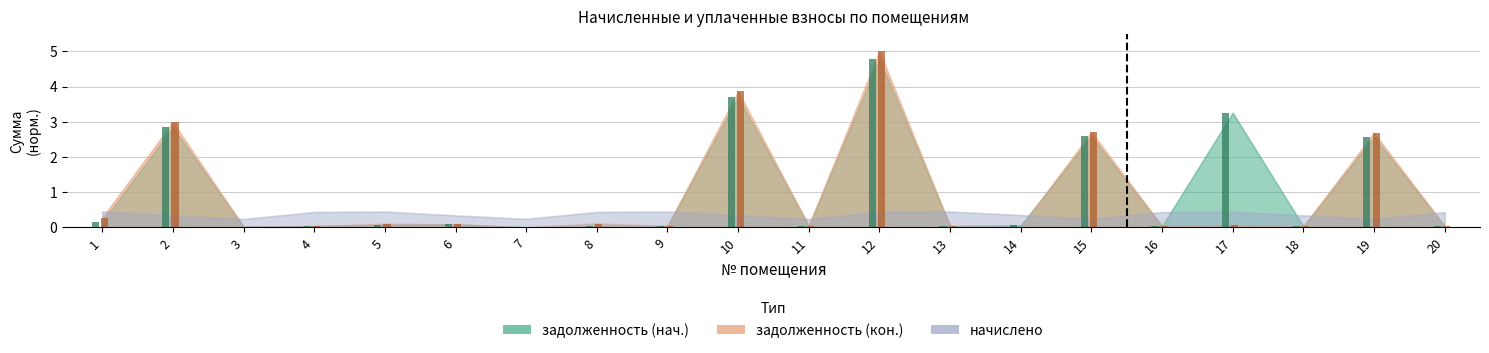

What is the difference between the maximum and minimum values in the задолженность (кон.) series?

5.0